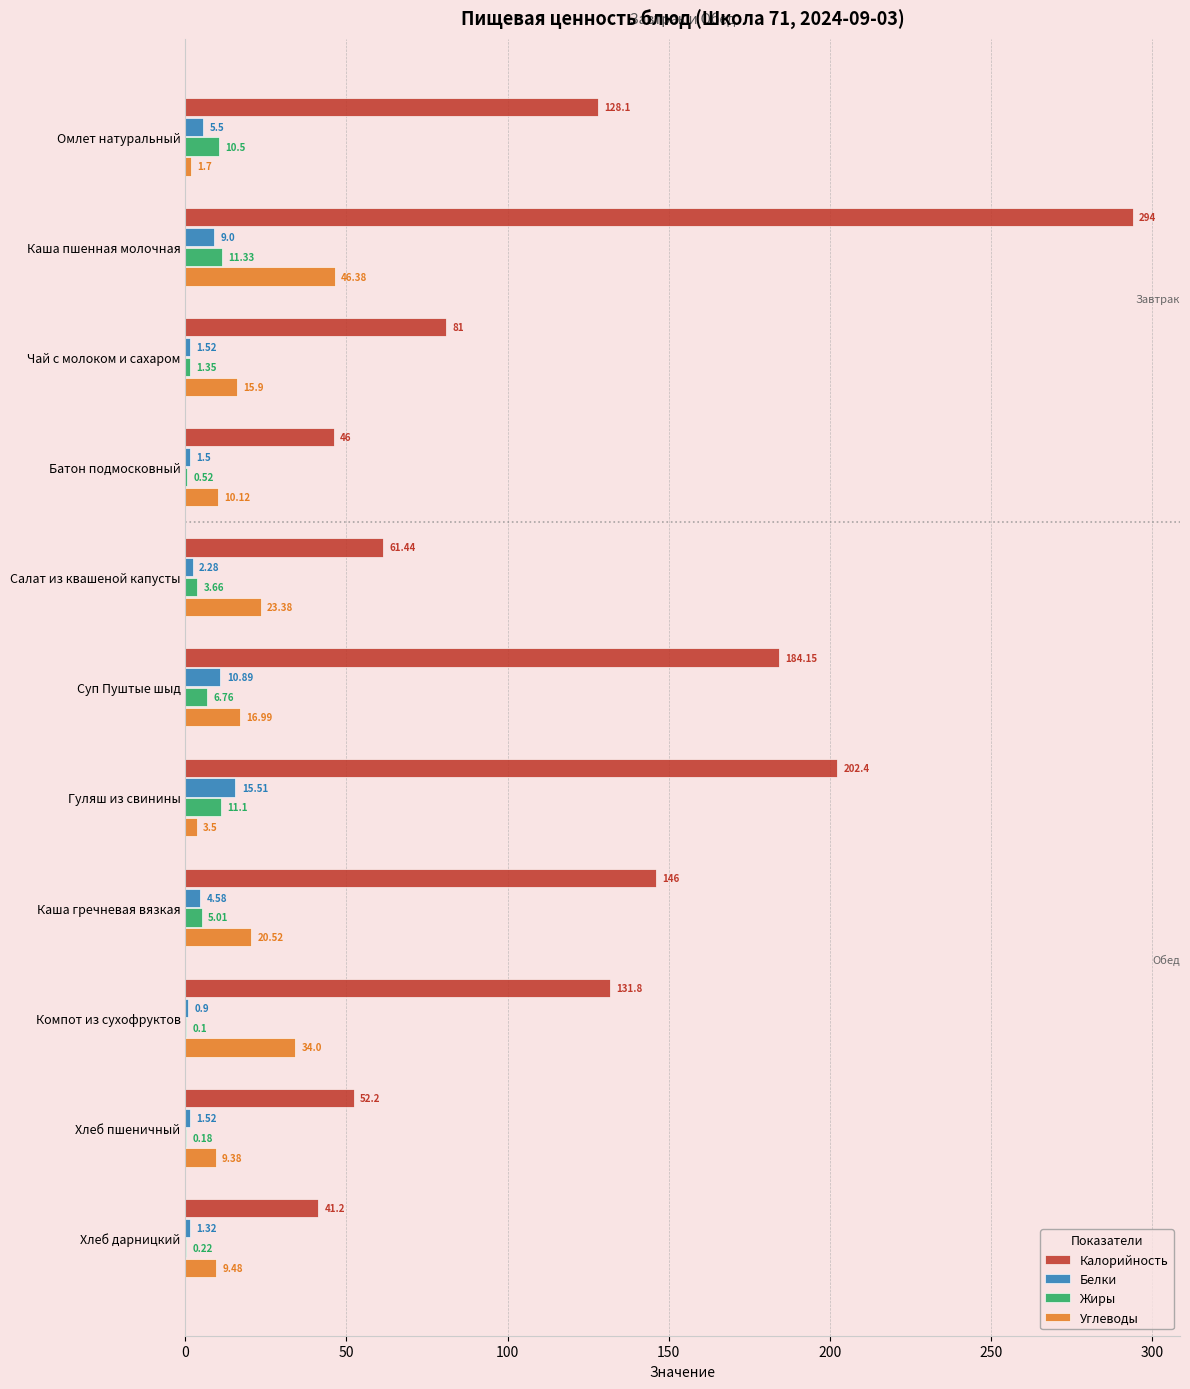

Count the number of categories in the chart.

11